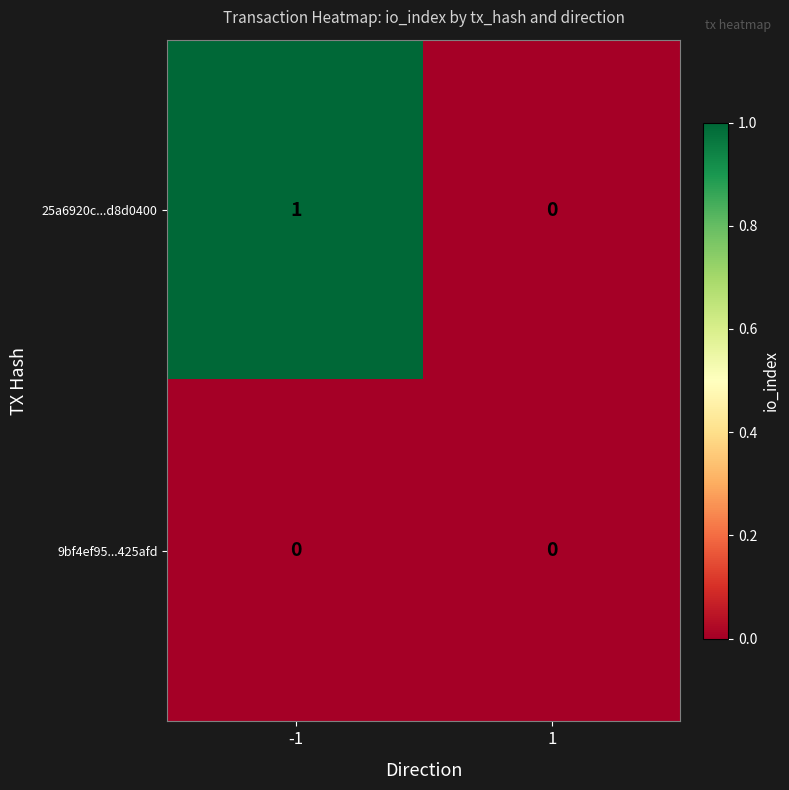

Reading left to right, list all the values displayed in this chart.

25a6920c...d8d0400: -1=1	1=0
9bf4ef95...425afd: -1=0	1=0